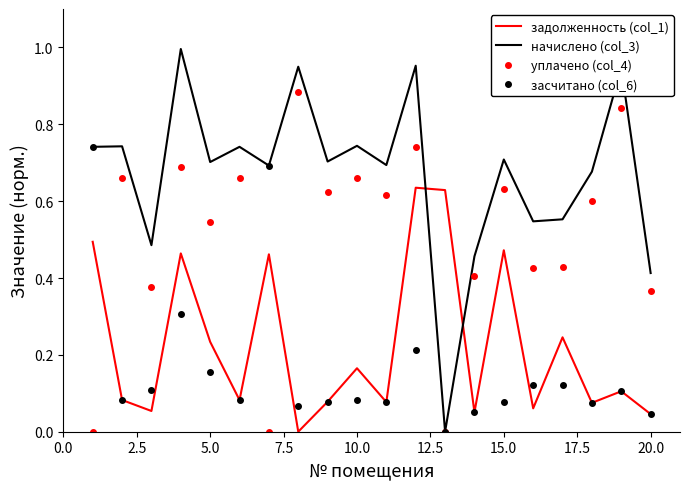

Which series has the widest spread of values?

начислено (col_3)